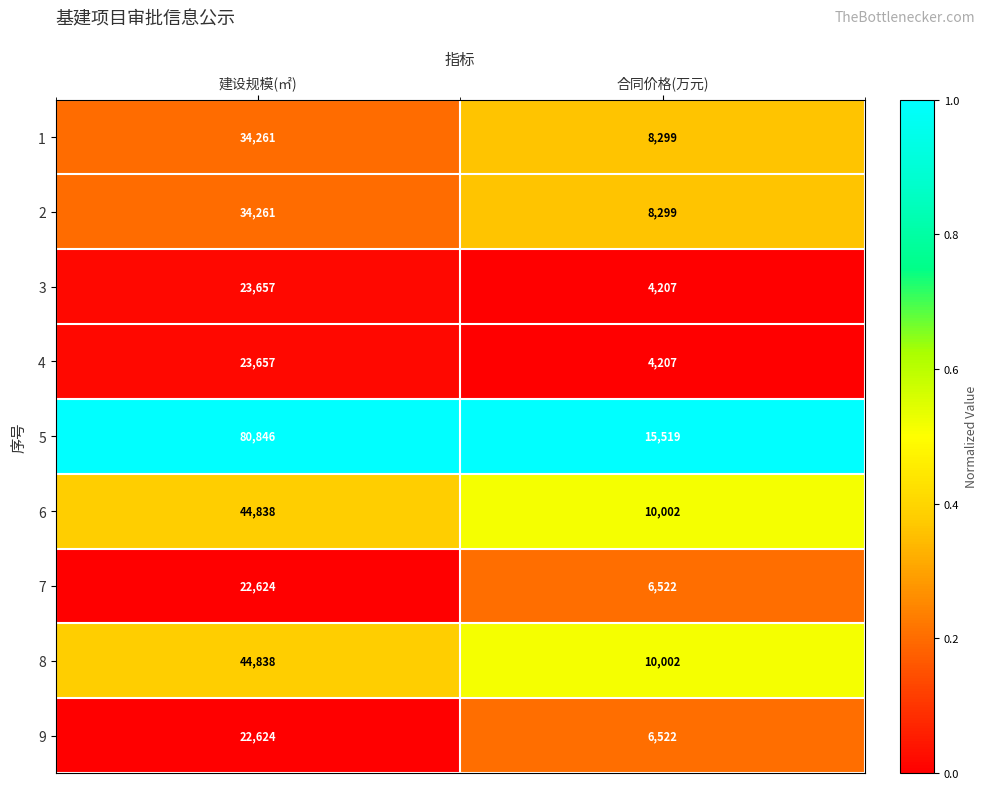

Which series has the largest total across all categories?

5